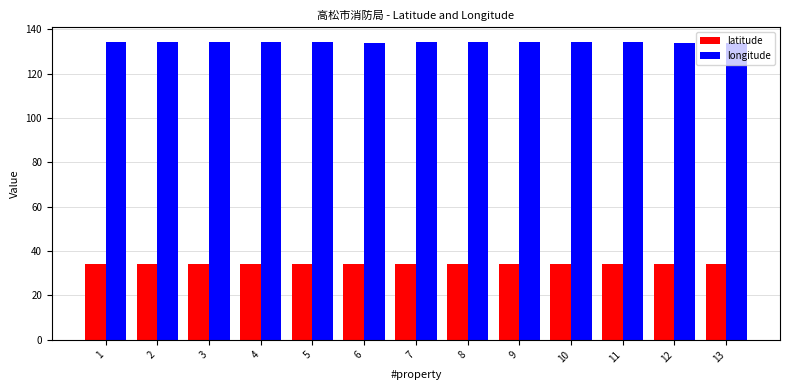

What is the difference between the highest and lowest values at 8?

99.7